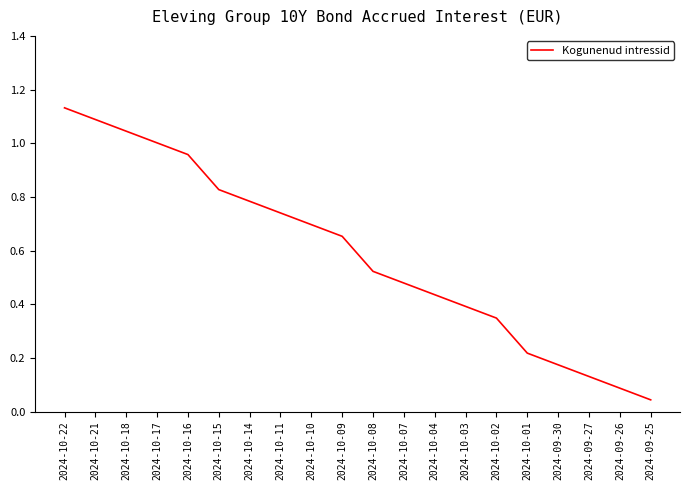

Which has a higher value, 2024-10-14 or 2024-10-01?

2024-10-14